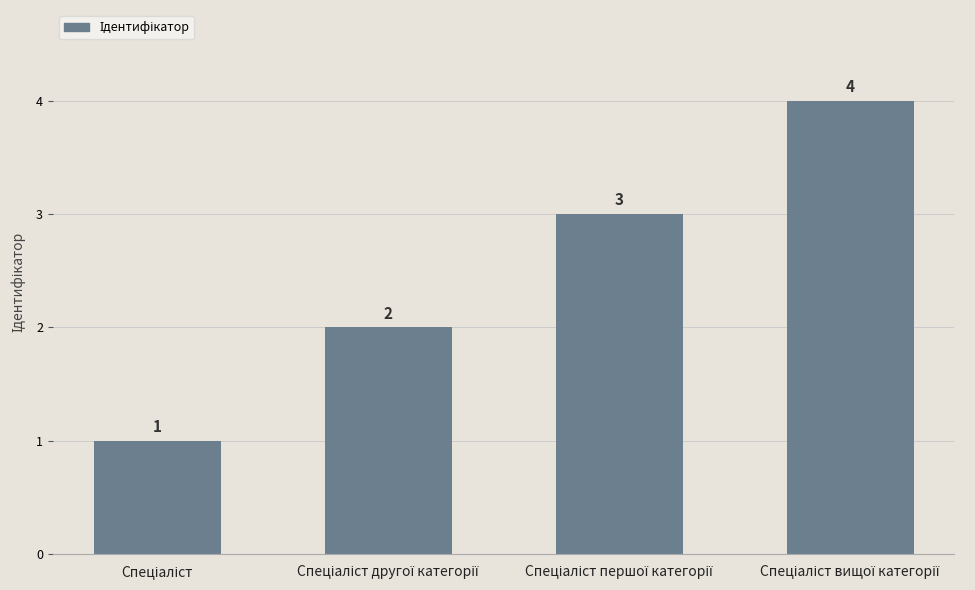

Reading left to right, what are all the values shown in this chart?

1	2	3	4